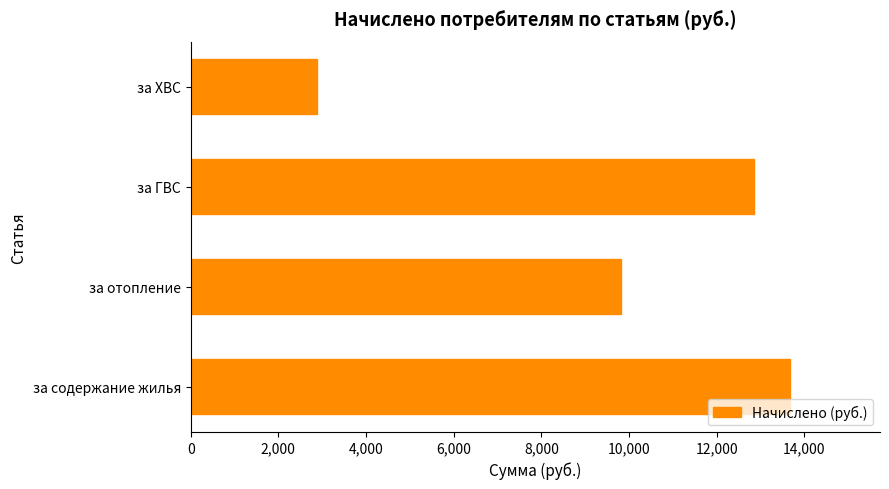

Approximately how many times larger is the value at за содержание жилья compared to за ГВС?

1.1